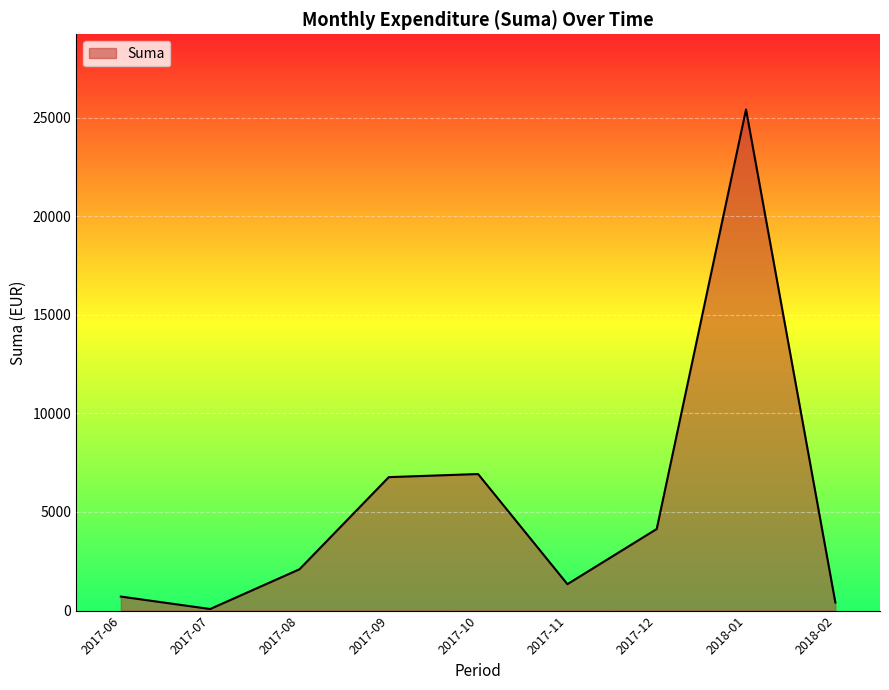

What is the maximum value shown in the chart?

25408.0